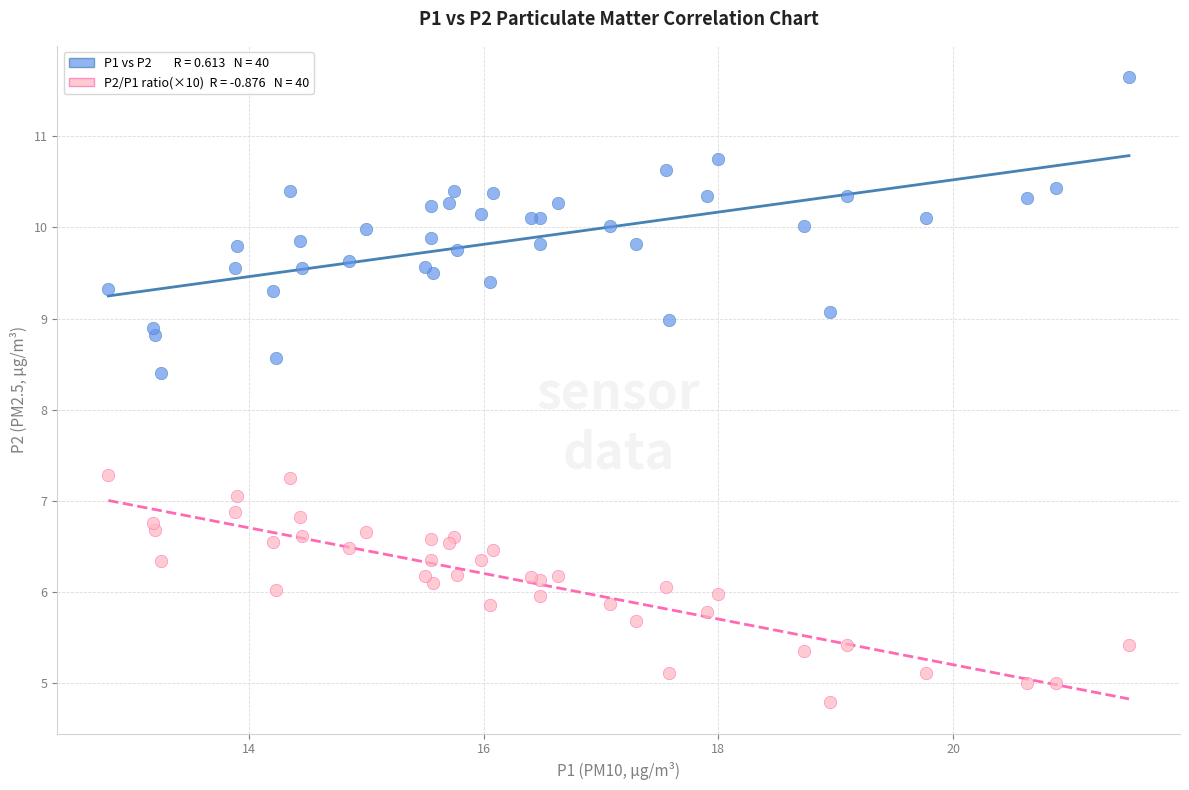

Across all series, what Y value is closest to 8?

8.4